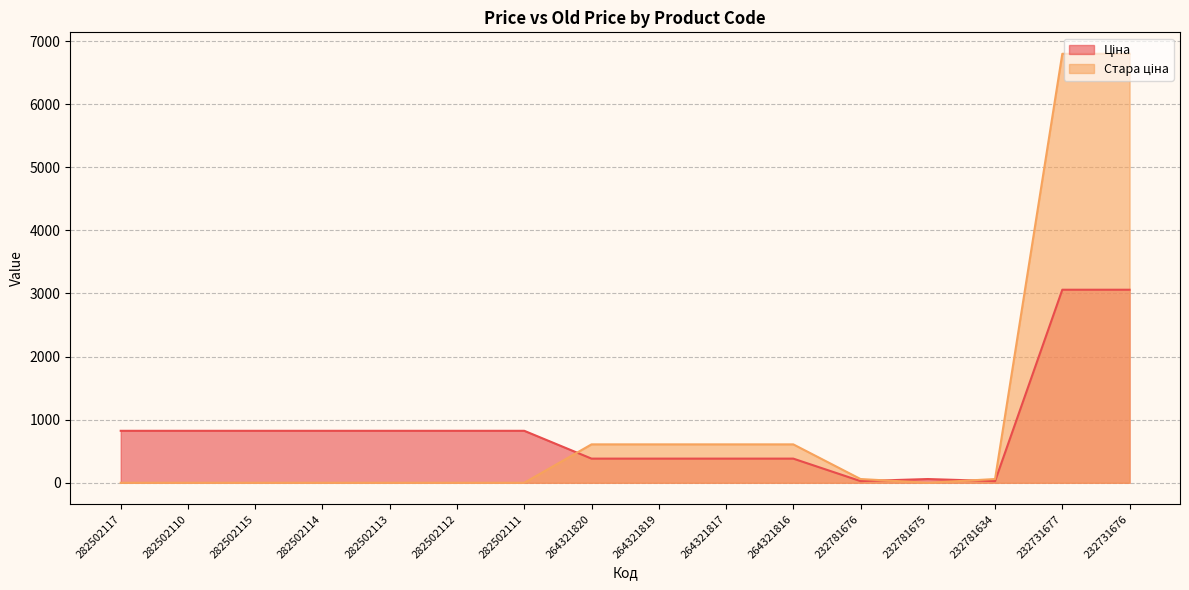

Reading left to right, extract all data points from this chart.

Ціна: 282502117=823.9	282502110=823.9	282502115=823.9	282502114=823.9	282502113=823.9	282502112=823.9	282502111=823.9	264321820=382.9	264321819=382.9	264321817=382.9	264321816=382.9	232781676=26.7	232781675=59.4	232781634=26.7	232731677=3059.7	232731676=3059.7
Стара ціна: 282502117=0.0	282502110=0.0	282502115=0.0	282502114=0.0	282502113=0.0	282502112=0.0	282502111=0.0	264321820=608.9	264321819=608.9	264321817=608.9	264321816=608.9	232781676=59.4	232781675=0.0	232781634=59.4	232731677=6799.2	232731676=6799.2